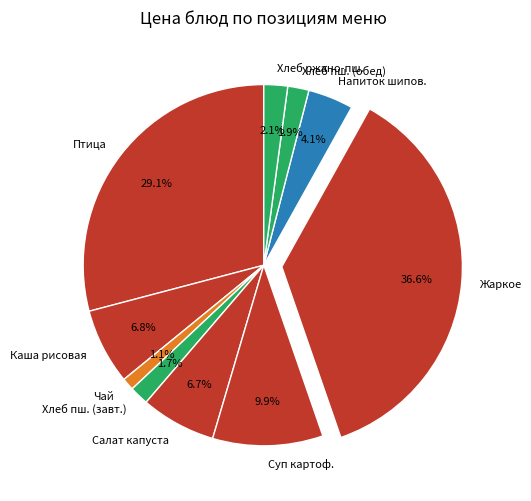

What is the largest slice in the pie chart?

Жаркое